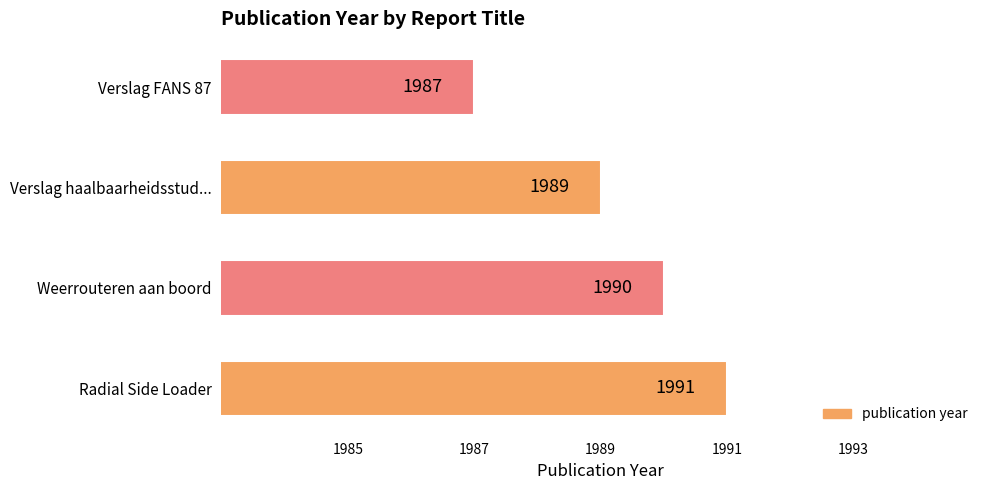

Approximately how many times larger is the value at Weerrouteren aan boord compared to Radial Side Loader?

1.0